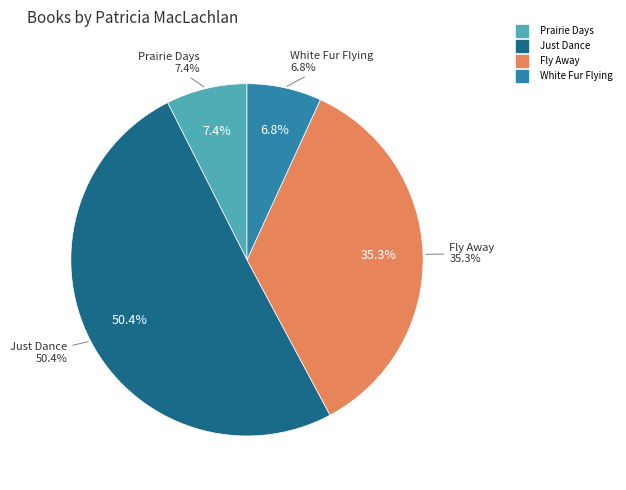

What is the majority slice?

Just Dance